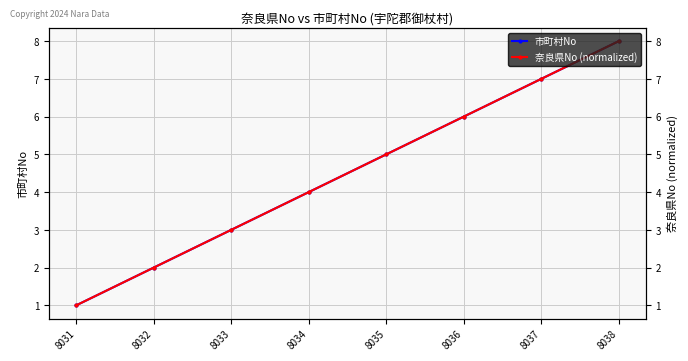

True or false: 市町村No has more than 2 points higher than both neighbors.

False